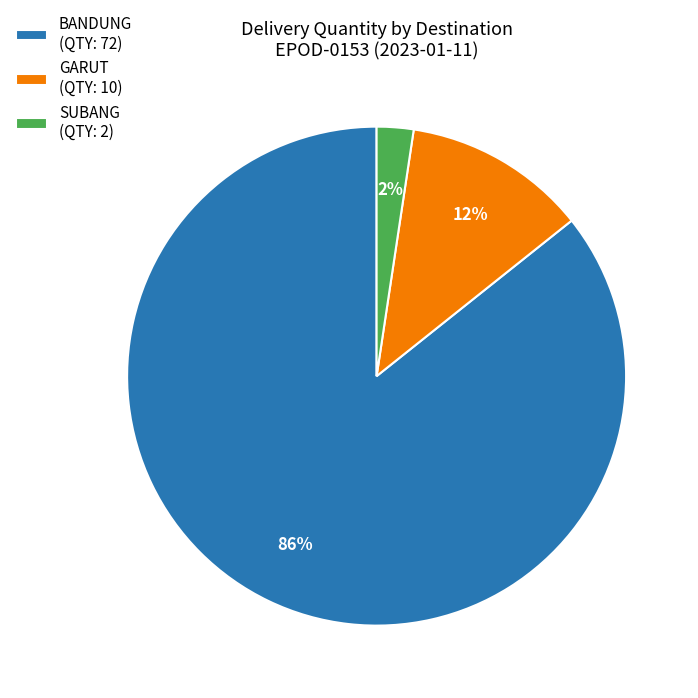

To the nearest percent, what is the difference between the GARUT (QTY: 10) and BANDUNG (QTY: 72) slice percentages?

74%